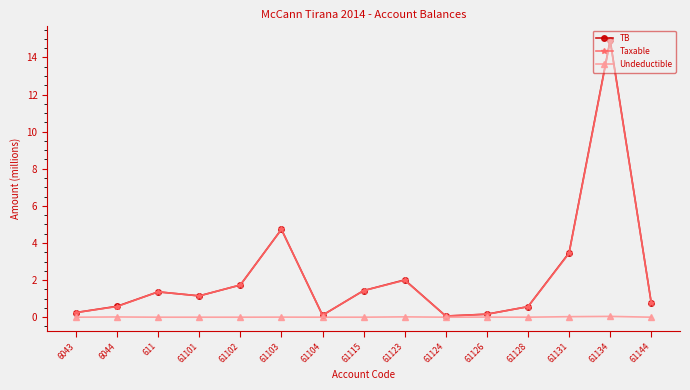

Which series has the widest spread of values?

TB